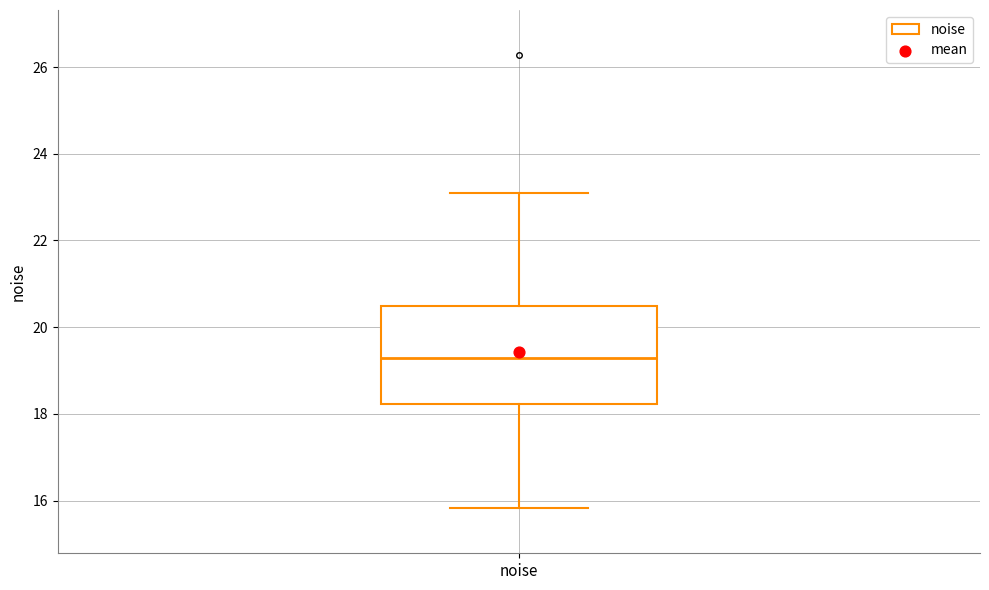

Transcribe this box plot: give where the median line is, the range the box spans, and where the two whiskers end, as read against the y-axis. The values are not printed on the chart, so give them approximately, as read against the axis.

median 19.2, box 18.2 to 20.4, whiskers 15.8 to 23.0